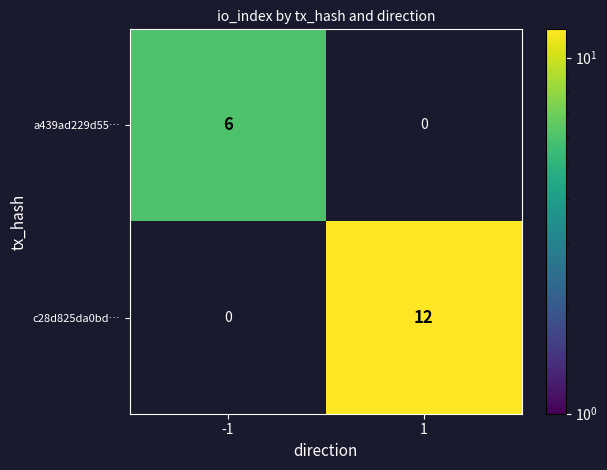

Is it true that c28d825da0bd… equals 12 at 1?

True